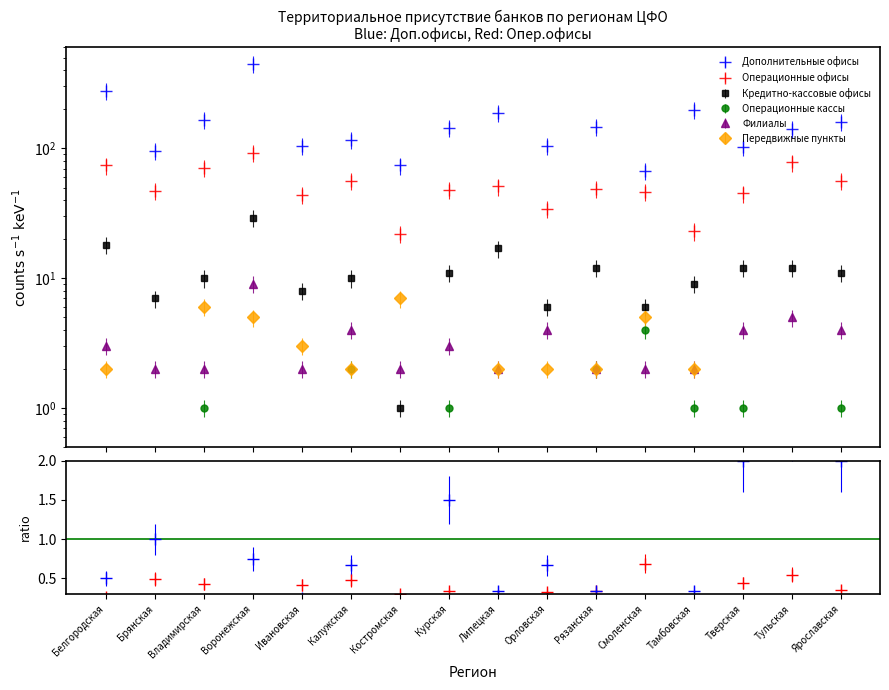

What is the label of the 9th point from the right?

Курская